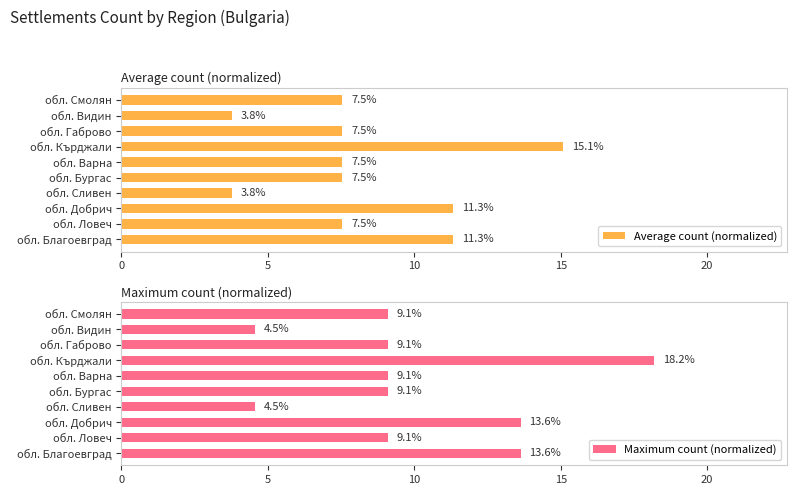

The value of Average count (normalized) at обл. Добрич is 11.3. True or false?

True